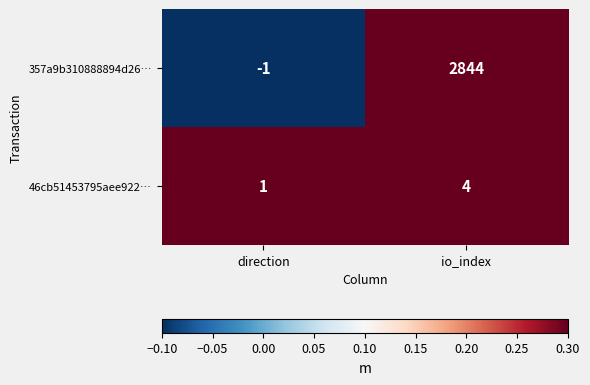

What is the spread (max minus min) of values at io_index?

2840